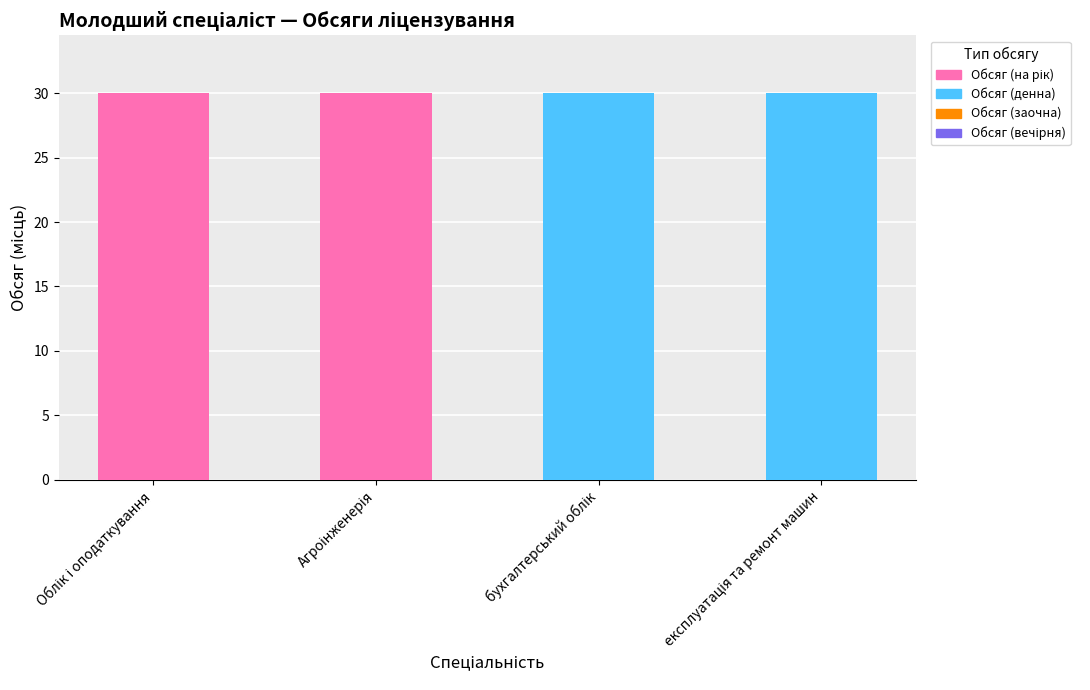

Where is Обсяг (на рік) nearest to the value 15?

Облік і оподаткування